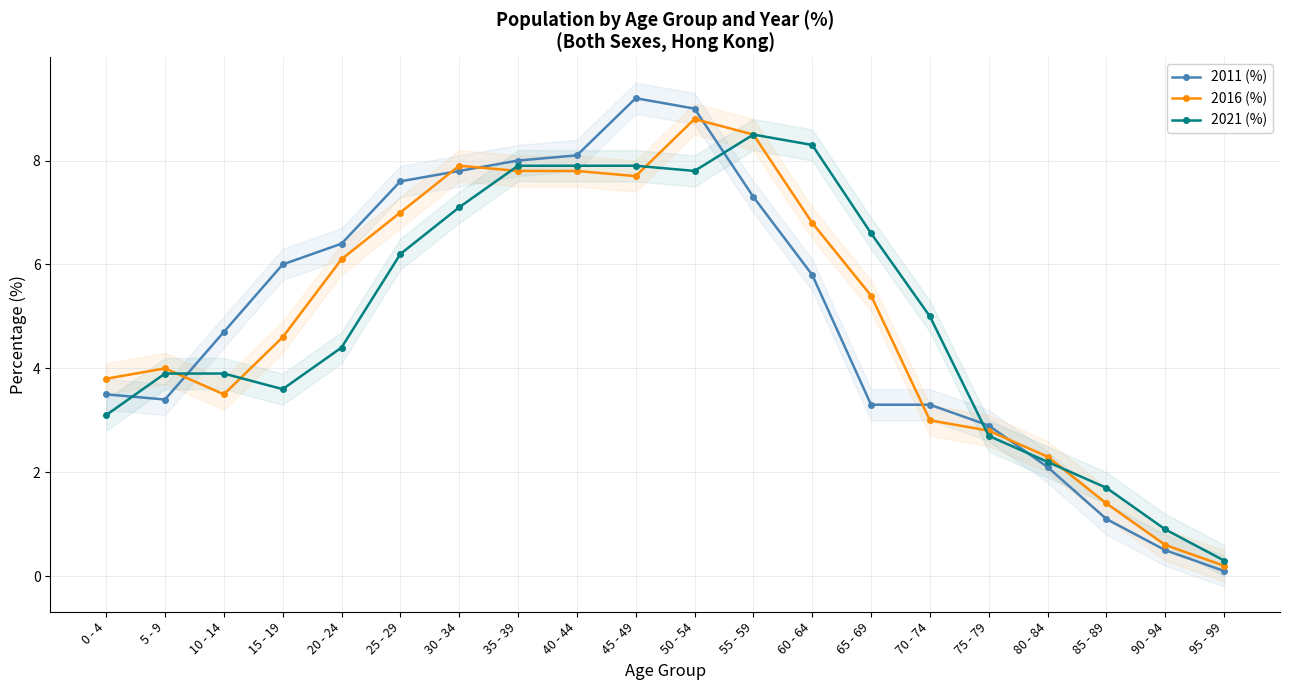

List the series in order of their peak value, highest first.

2011 (%), 2016 (%), 2021 (%)